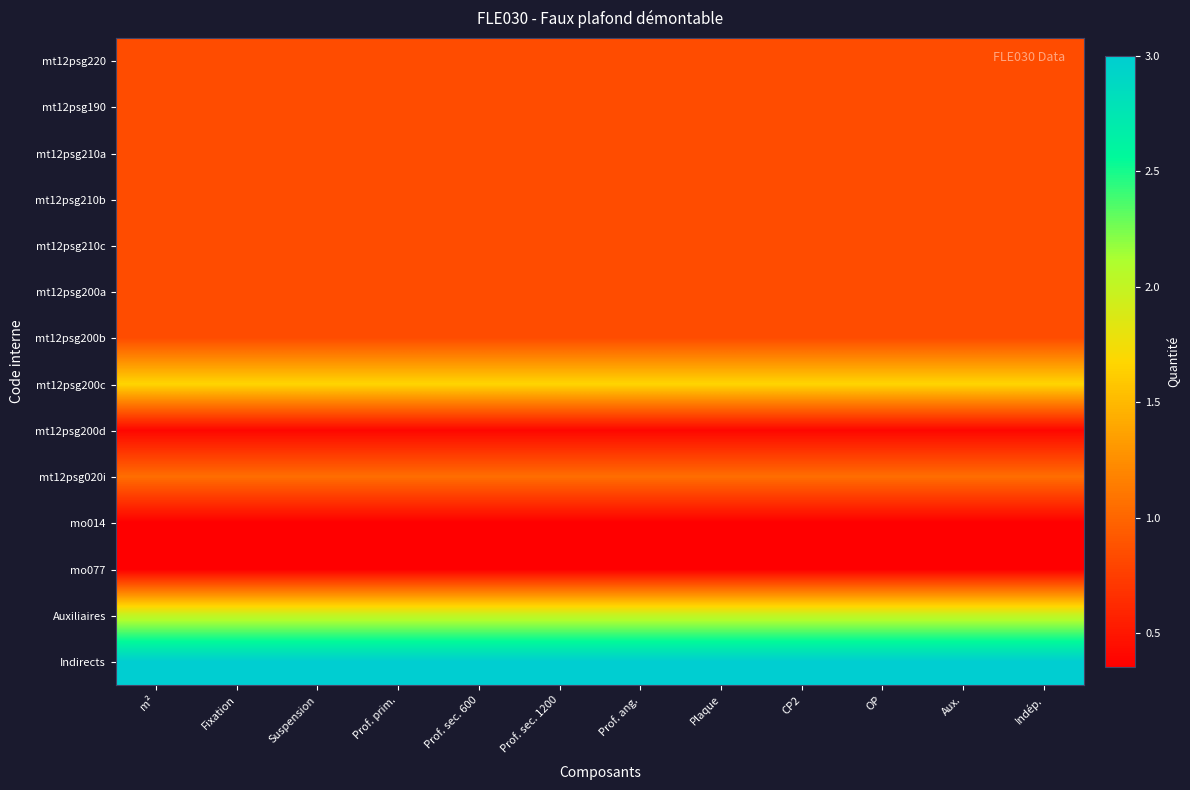

Reading right to left, what are all the values shown in this chart?

mt12psg220: Indép.=0.8	Aux.=0.8	OP=0.8	CP2=0.8	Plaque=0.8	Prof. ang.=0.8	Prof. sec. 1200=0.8	Prof. sec. 600=0.8	Prof. prim.=0.8	Suspension=0.8	Fixation=0.8	m²=0.8
mt12psg190: Indép.=0.8	Aux.=0.8	OP=0.8	CP2=0.8	Plaque=0.8	Prof. ang.=0.8	Prof. sec. 1200=0.8	Prof. sec. 600=0.8	Prof. prim.=0.8	Suspension=0.8	Fixation=0.8	m²=0.8
mt12psg210a: Indép.=0.8	Aux.=0.8	OP=0.8	CP2=0.8	Plaque=0.8	Prof. ang.=0.8	Prof. sec. 1200=0.8	Prof. sec. 600=0.8	Prof. prim.=0.8	Suspension=0.8	Fixation=0.8	m²=0.8
mt12psg210b: Indép.=0.8	Aux.=0.8	OP=0.8	CP2=0.8	Plaque=0.8	Prof. ang.=0.8	Prof. sec. 1200=0.8	Prof. sec. 600=0.8	Prof. prim.=0.8	Suspension=0.8	Fixation=0.8	m²=0.8
mt12psg210c: Indép.=0.8	Aux.=0.8	OP=0.8	CP2=0.8	Plaque=0.8	Prof. ang.=0.8	Prof. sec. 1200=0.8	Prof. sec. 600=0.8	Prof. prim.=0.8	Suspension=0.8	Fixation=0.8	m²=0.8
mt12psg200a: Indép.=0.8	Aux.=0.8	OP=0.8	CP2=0.8	Plaque=0.8	Prof. ang.=0.8	Prof. sec. 1200=0.8	Prof. sec. 600=0.8	Prof. prim.=0.8	Suspension=0.8	Fixation=0.8	m²=0.8
mt12psg200b: Indép.=0.8	Aux.=0.8	OP=0.8	CP2=0.8	Plaque=0.8	Prof. ang.=0.8	Prof. sec. 1200=0.8	Prof. sec. 600=0.8	Prof. prim.=0.8	Suspension=0.8	Fixation=0.8	m²=0.8
mt12psg200c: Indép.=1.7	Aux.=1.7	OP=1.7	CP2=1.7	Plaque=1.7	Prof. ang.=1.7	Prof. sec. 1200=1.7	Prof. sec. 600=1.7	Prof. prim.=1.7	Suspension=1.7	Fixation=1.7	m²=1.7
mt12psg200d: Indép.=0.4	Aux.=0.4	OP=0.4	CP2=0.4	Plaque=0.4	Prof. ang.=0.4	Prof. sec. 1200=0.4	Prof. sec. 600=0.4	Prof. prim.=0.4	Suspension=0.4	Fixation=0.4	m²=0.4
mt12psg020i: Indép.=1.1	Aux.=1.1	OP=1.1	CP2=1.1	Plaque=1.1	Prof. ang.=1.1	Prof. sec. 1200=1.1	Prof. sec. 600=1.1	Prof. prim.=1.1	Suspension=1.1	Fixation=1.1	m²=1.1
mo014: Indép.=0.4	Aux.=0.4	OP=0.4	CP2=0.4	Plaque=0.4	Prof. ang.=0.4	Prof. sec. 1200=0.4	Prof. sec. 600=0.4	Prof. prim.=0.4	Suspension=0.4	Fixation=0.4	m²=0.4
mo077: Indép.=0.4	Aux.=0.4	OP=0.4	CP2=0.4	Plaque=0.4	Prof. ang.=0.4	Prof. sec. 1200=0.4	Prof. sec. 600=0.4	Prof. prim.=0.4	Suspension=0.4	Fixation=0.4	m²=0.4
Auxiliaires: Indép.=2.0	Aux.=2.0	OP=2.0	CP2=2.0	Plaque=2.0	Prof. ang.=2.0	Prof. sec. 1200=2.0	Prof. sec. 600=2.0	Prof. prim.=2.0	Suspension=2.0	Fixation=2.0	m²=2.0
Indirects: Indép.=3.0	Aux.=3.0	OP=3.0	CP2=3.0	Plaque=3.0	Prof. ang.=3.0	Prof. sec. 1200=3.0	Prof. sec. 600=3.0	Prof. prim.=3.0	Suspension=3.0	Fixation=3.0	m²=3.0